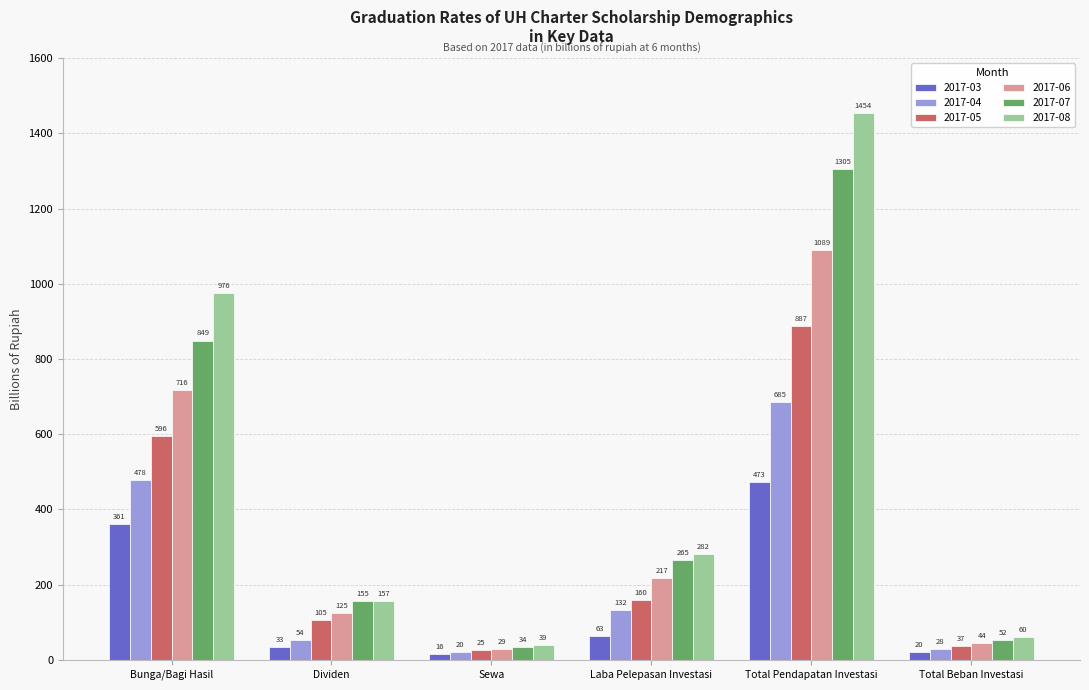

Which category has the lowest value in the 2017-07 series?

Sewa